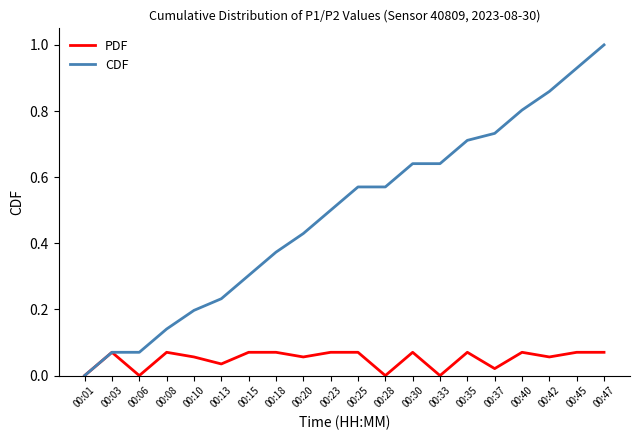

Between 00:06 and 00:23, which series saw the biggest shift?

CDF